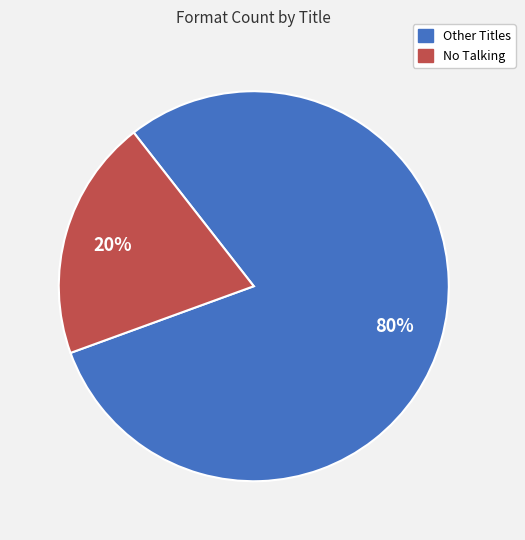

Does any single category account for the majority?

Yes